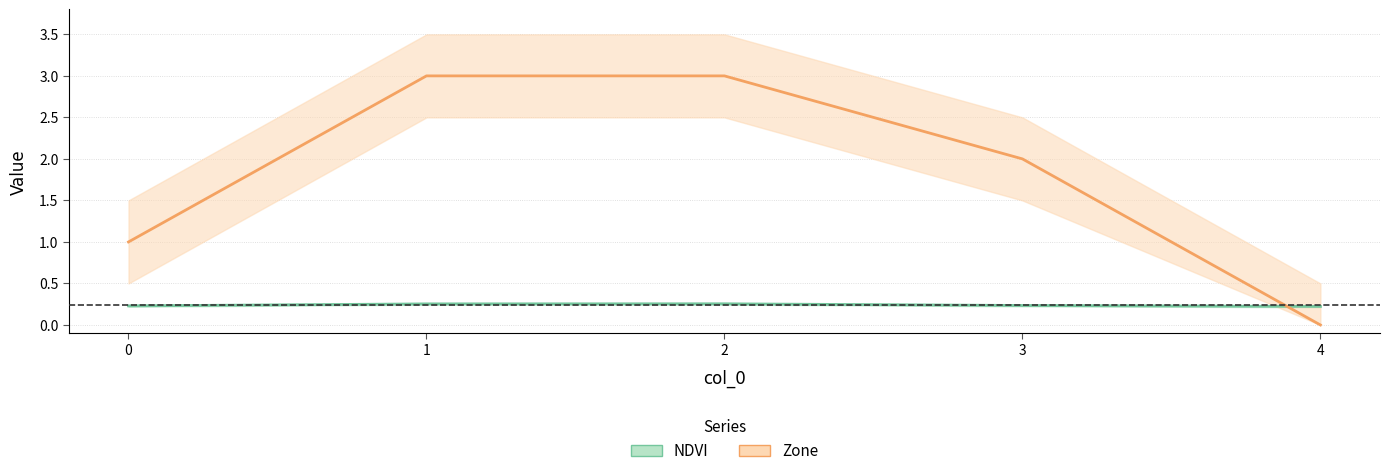

List the labels in order of NDVI value, smallest first.

4, 0, 3, 1, 2